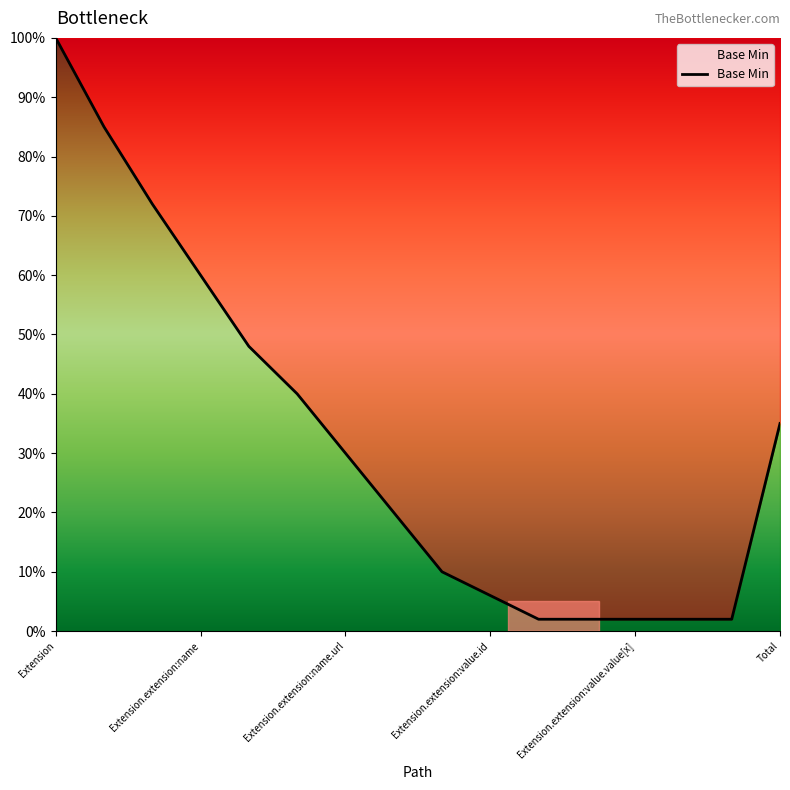

Is this an area chart (filled region under the line)?

Yes